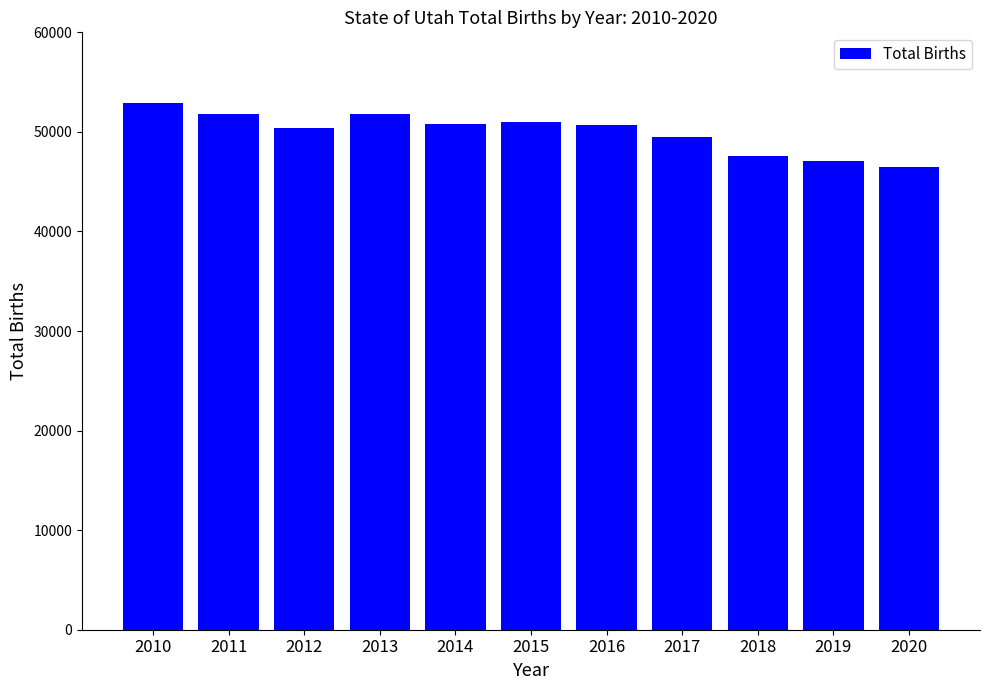

What is the sum of the values at 2011 and 2014?

102643